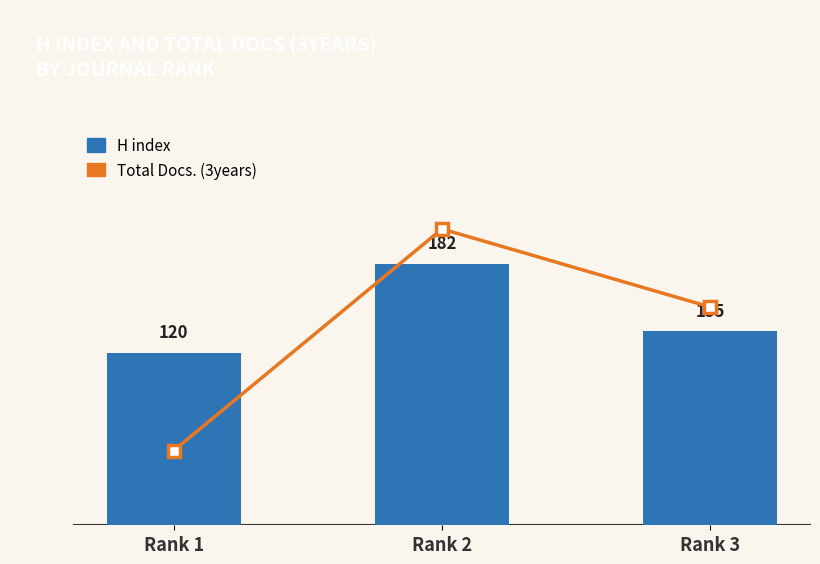

How many values in the Total Docs. (3years) series exceed 380?

1